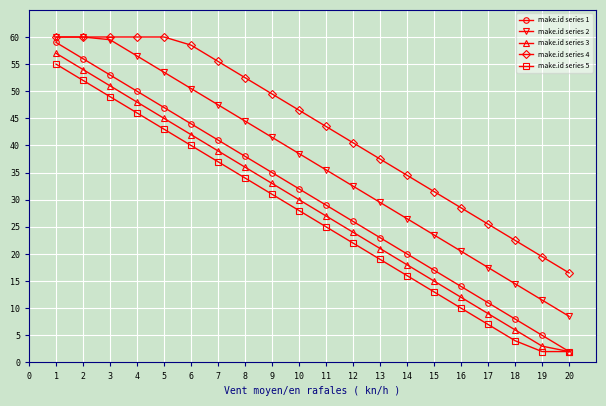

Does the chart display data point markers on the line(s)?

Yes